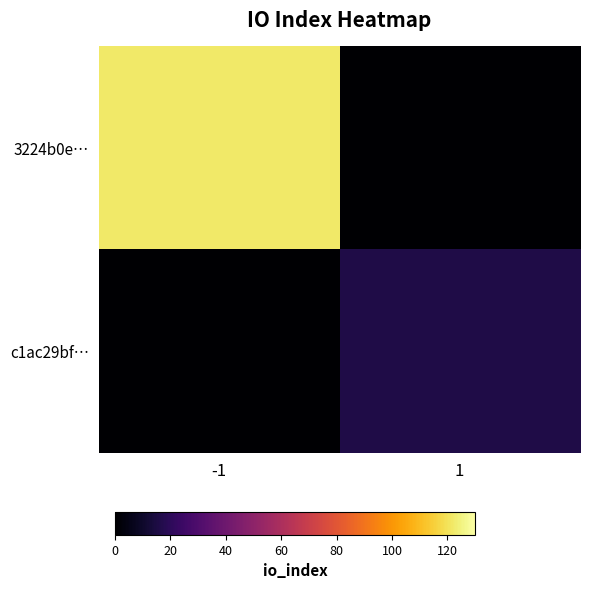

What is the greatest value displayed?

122